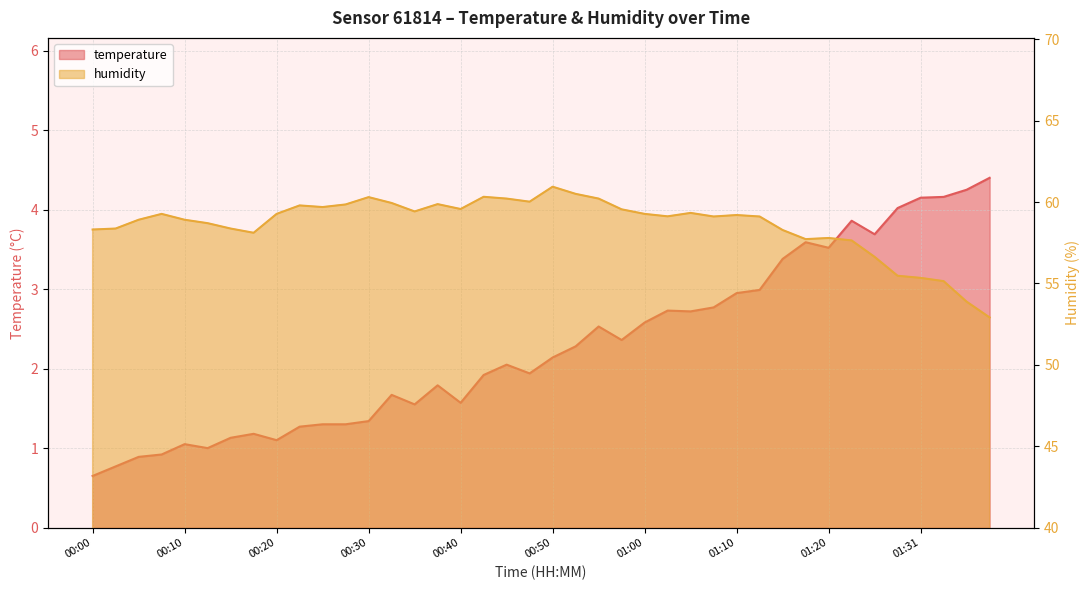

Between 00:15 and 00:57, which series saw the biggest shift?

temperature